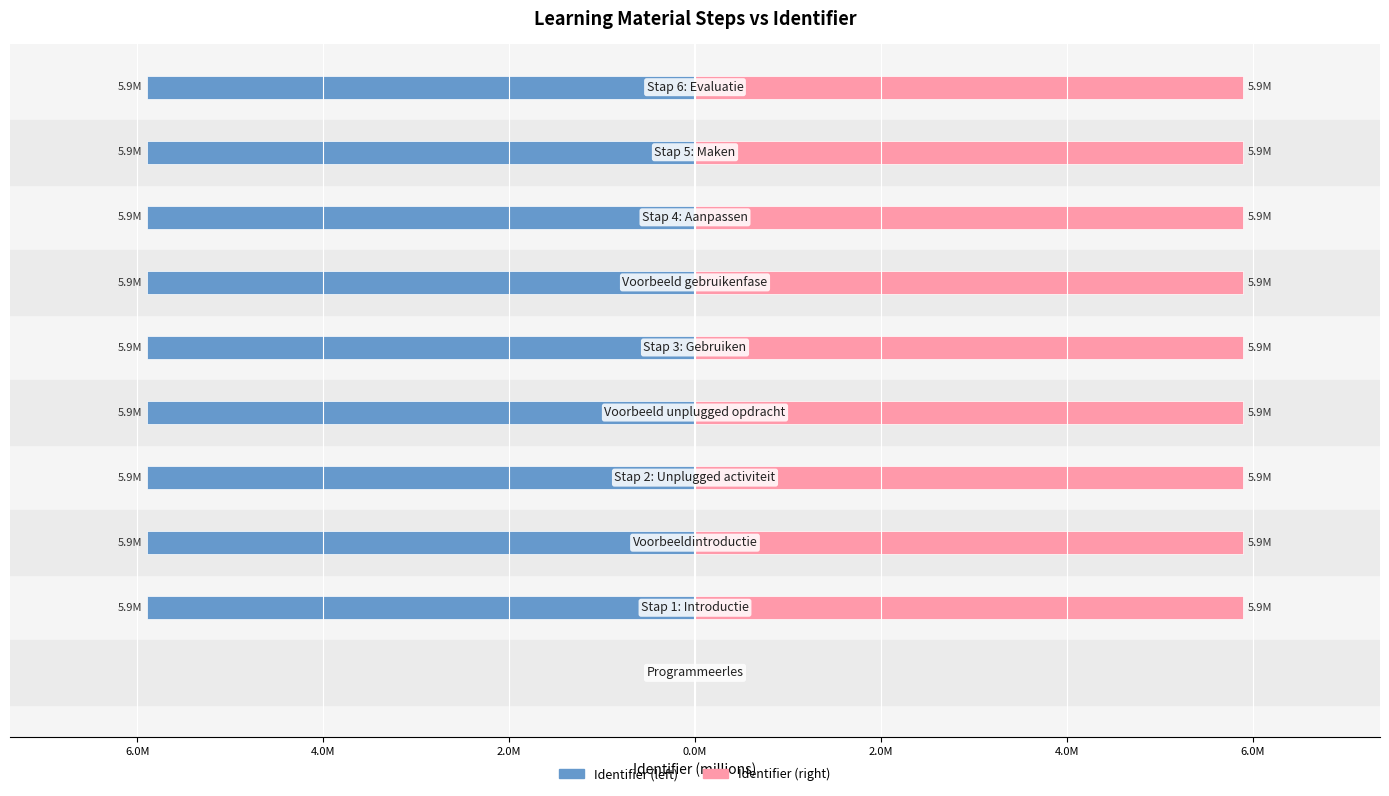

How many categories are shown in the chart?

10